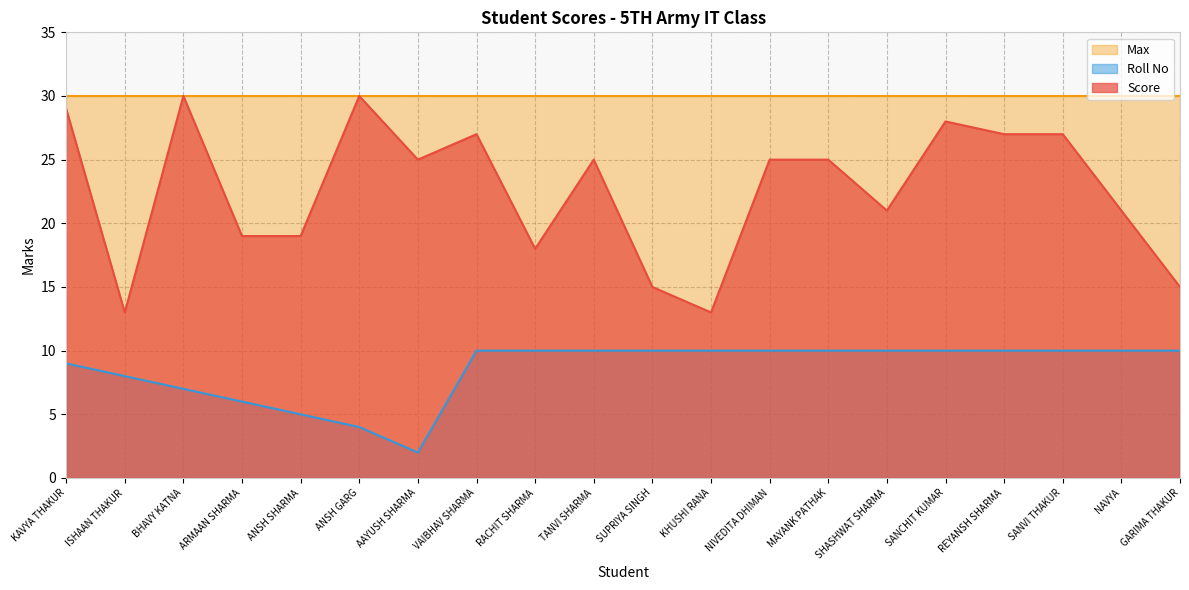

What is the total value across all series at KHUSHI RANA?

53